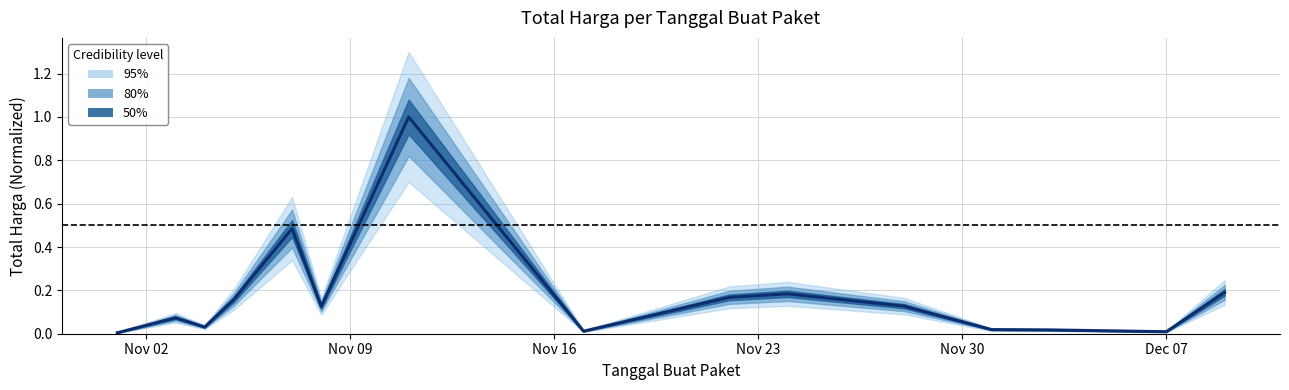

What is the average value?

0.2